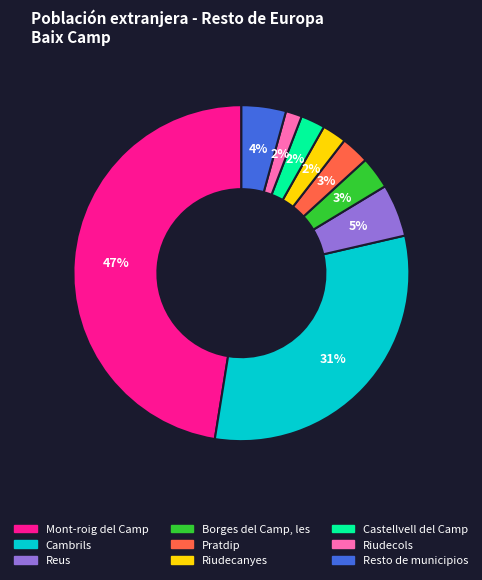

Which category has the biggest portion of the pie?

Mont-roig del Camp